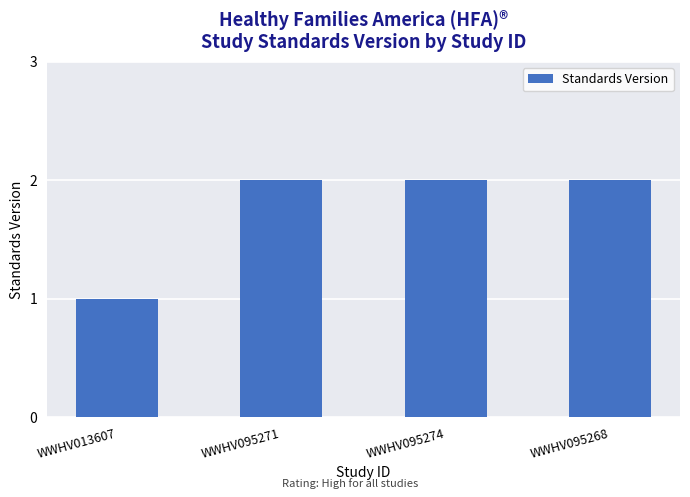

How many data points does each series have?

4